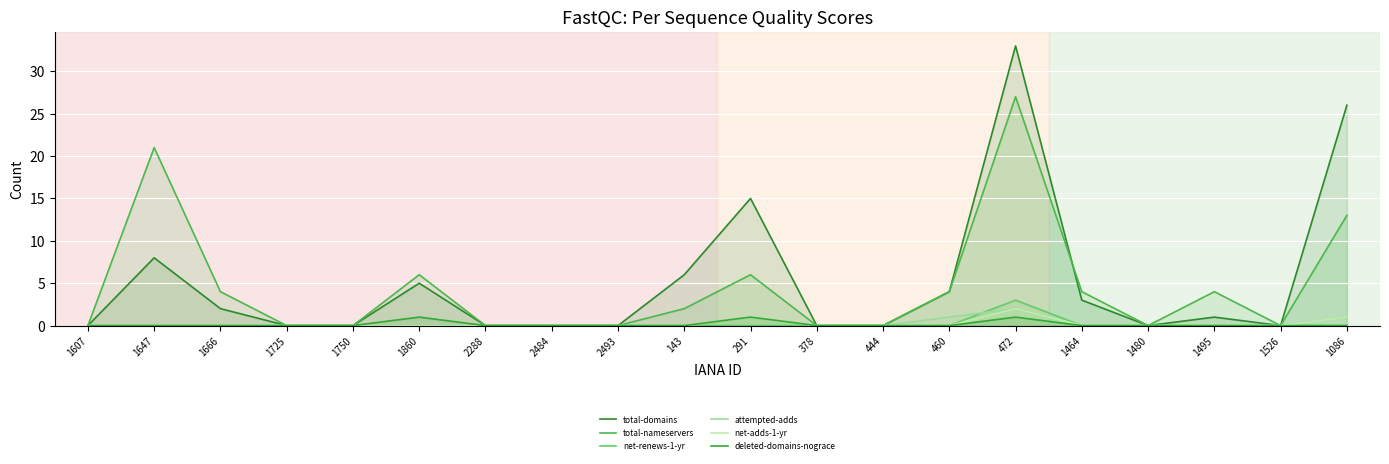

What is the maximum value shown in the chart?

33